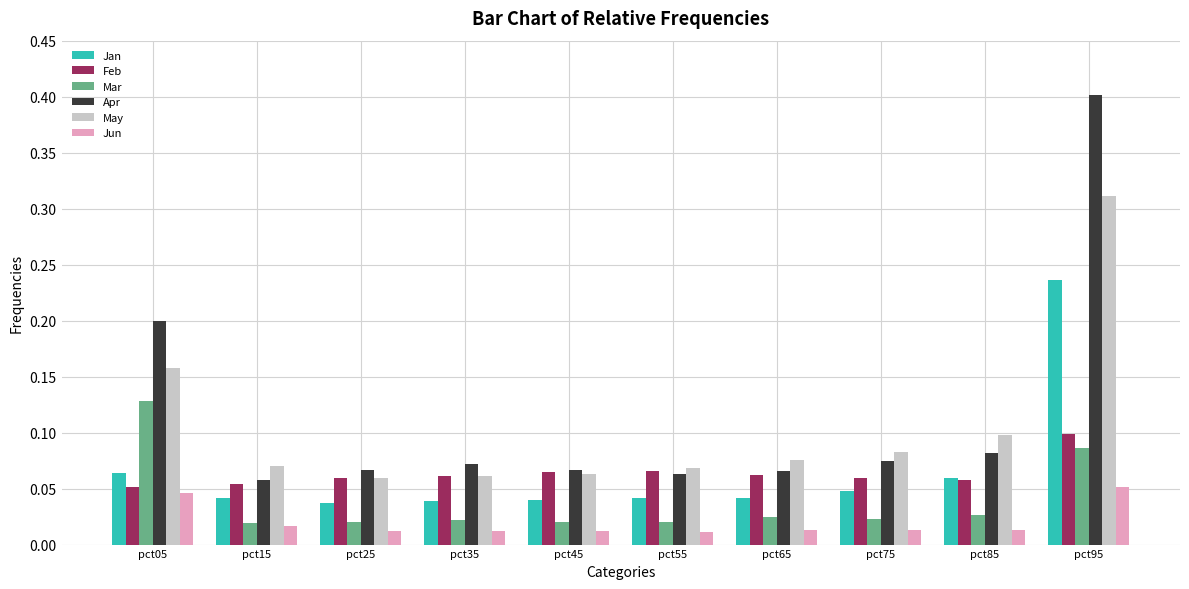

What is the maximum value shown in the chart?

0.4